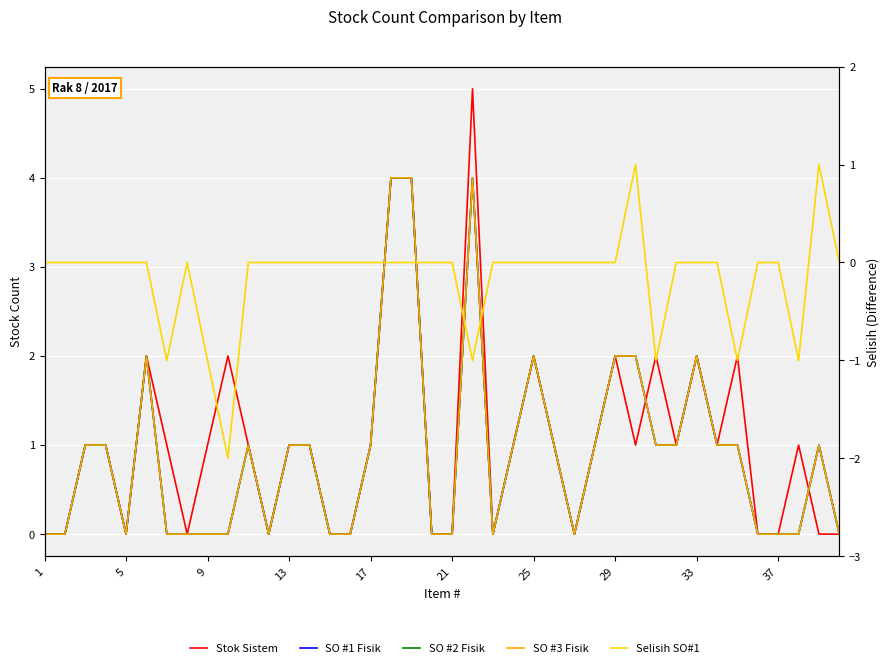

Reading left to right, list all the values displayed in this chart.

Stok Sistem: 0	0	1	1	0	2	1	0	1	2	1	0	1	1	0	0	1	4	4	0	0	5	0	1	2	1	0	1	2	1	2	1	2	1	2	0	0	1	0	0
SO #1 Fisik: 0	0	1	1	0	2	0	0	0	0	1	0	1	1	0	0	1	4	4	0	0	4	0	1	2	1	0	1	2	2	1	1	2	1	1	0	0	0	1	0
SO #2 Fisik: 0	0	1	1	0	2	0	0	0	0	1	0	1	1	0	0	1	4	4	0	0	4	0	1	2	1	0	1	2	2	1	1	2	1	1	0	0	0	1	0
SO #3 Fisik: 0	0	1	1	0	2	0	0	0	0	1	0	1	1	0	0	1	4	4	0	0	4	0	1	2	1	0	1	2	2	1	1	2	1	1	0	0	0	1	0
Selisih SO#1: 0	0	0	0	0	0	-1	0	-1	-2	0	0	0	0	0	0	0	0	0	0	0	-1	0	0	0	0	0	0	0	1	-1	0	0	0	-1	0	0	-1	1	0